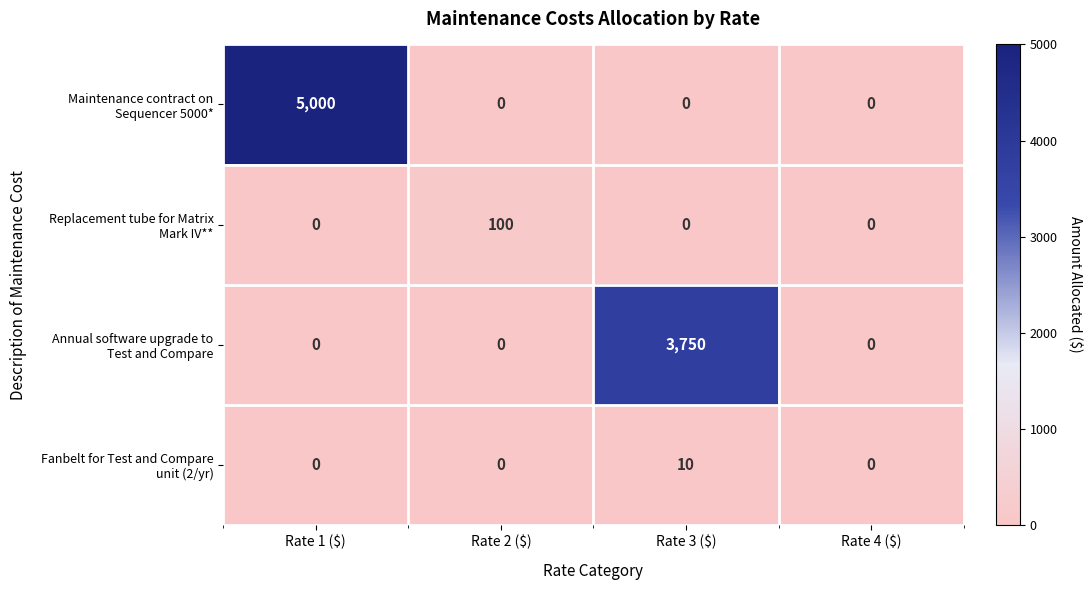

What is the difference between the highest and lowest values at Rate 3 ($)?

3750